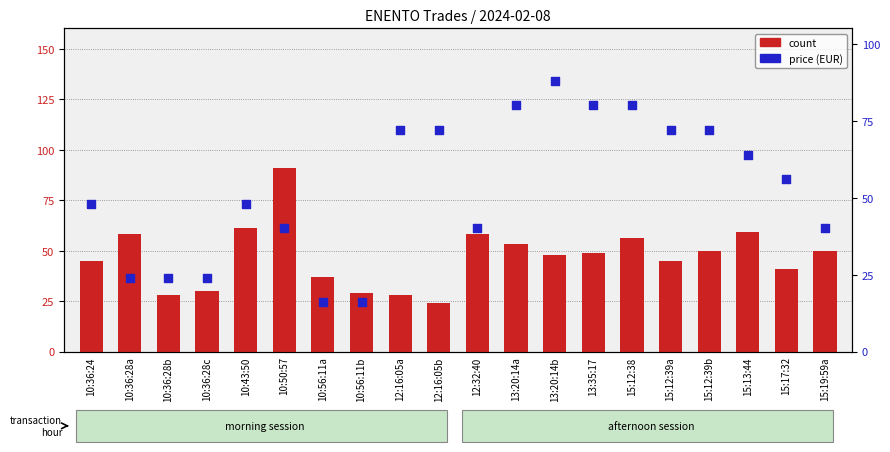

At which category is the sum across all series the highest?

13:20:14b